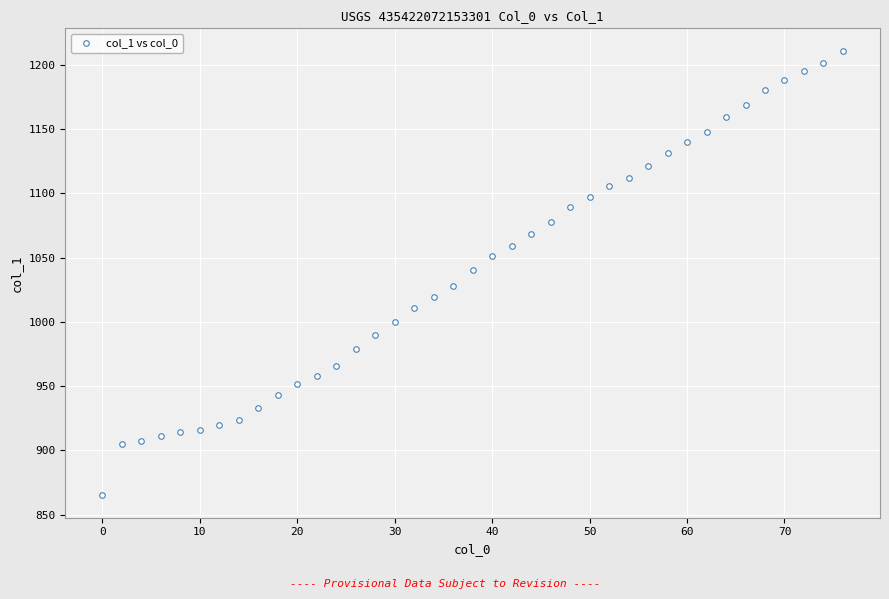

What is the range of X values (max minus min)?

76